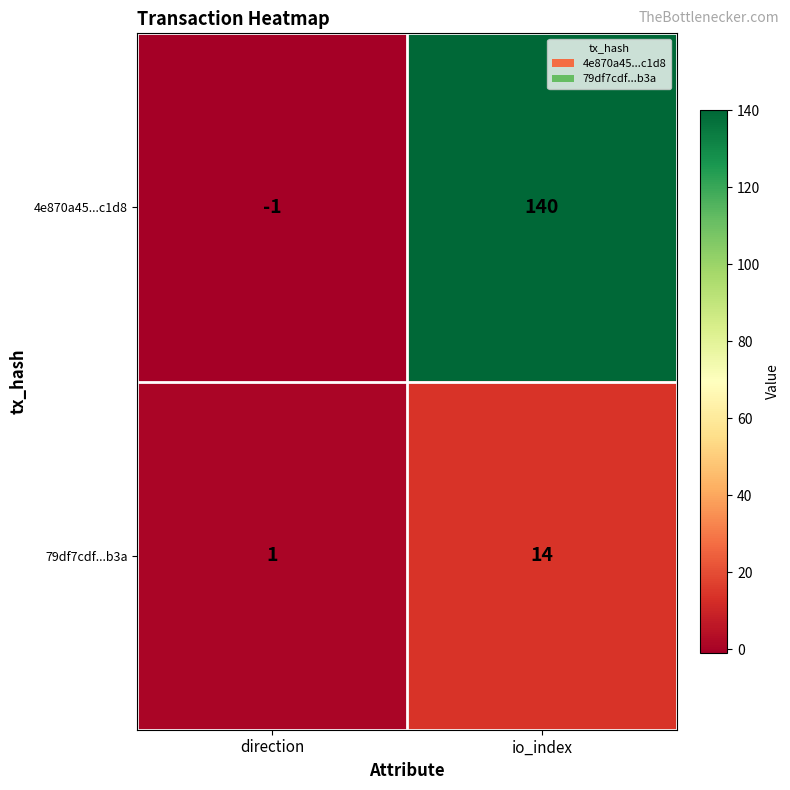

Between direction and io_index, which series saw the biggest shift?

4e870a45...c1d8